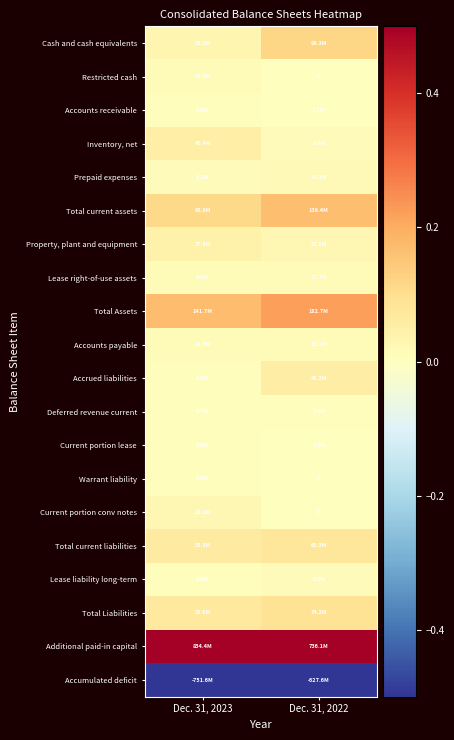

Is the value of Prepaid expenses at Dec. 31, 2022 greater than the value of Current portion conv notes at Dec. 31, 2022?

Yes